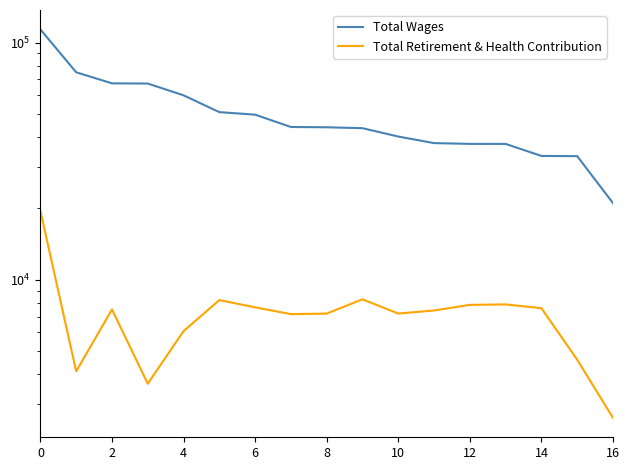

Which label corresponds to the smallest value in the chart?

16